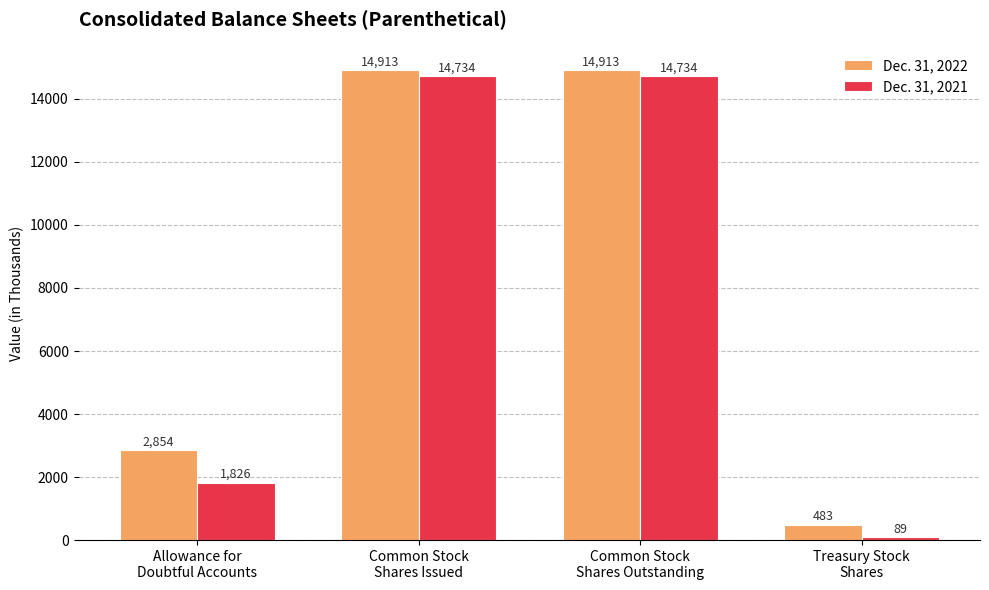

True or false: Dec. 31, 2021 has a value of 2443 at Allowance for
Doubtful Accounts.

False